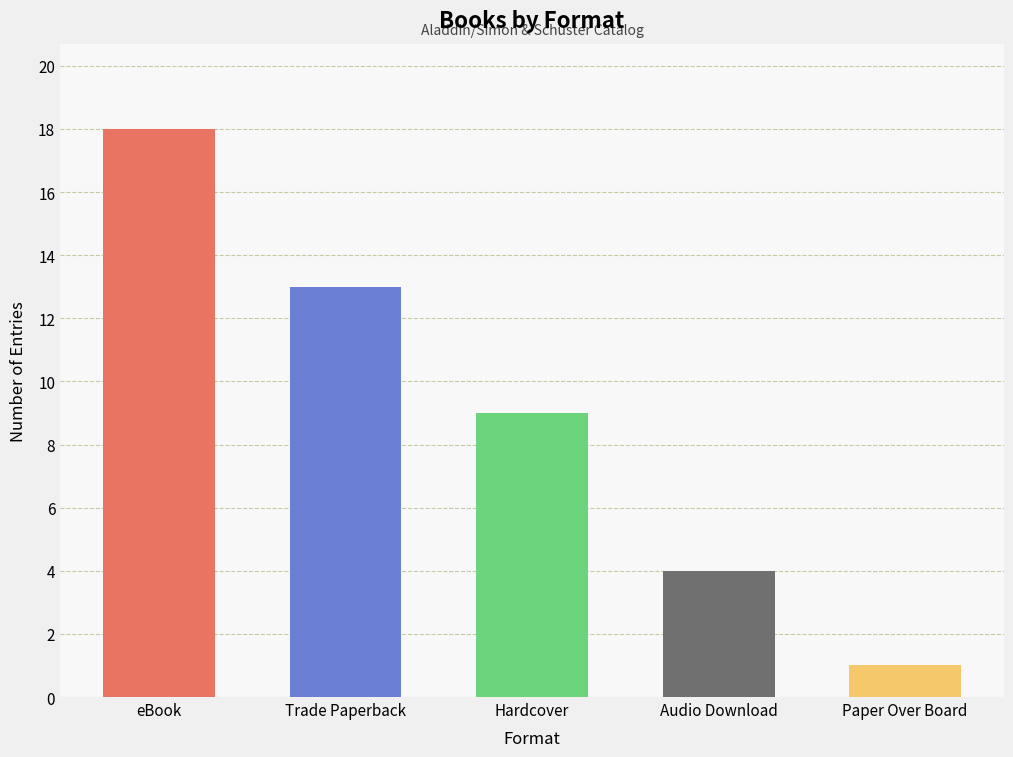

What is the change in value from Trade Paperback to Audio Download?

-9